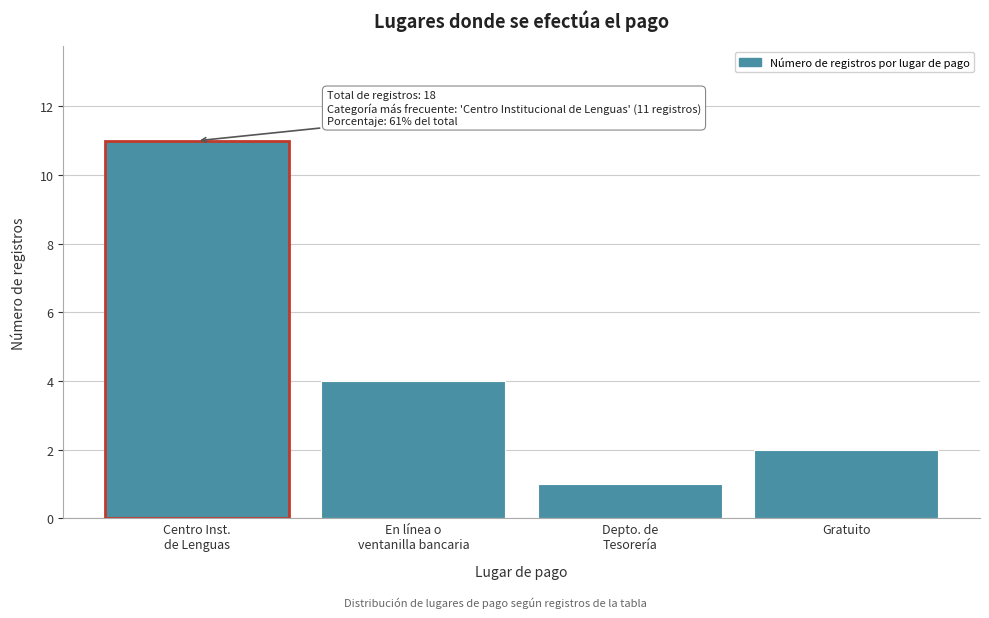

Reading left to right, extract all data points from this chart.

11	4	1	2